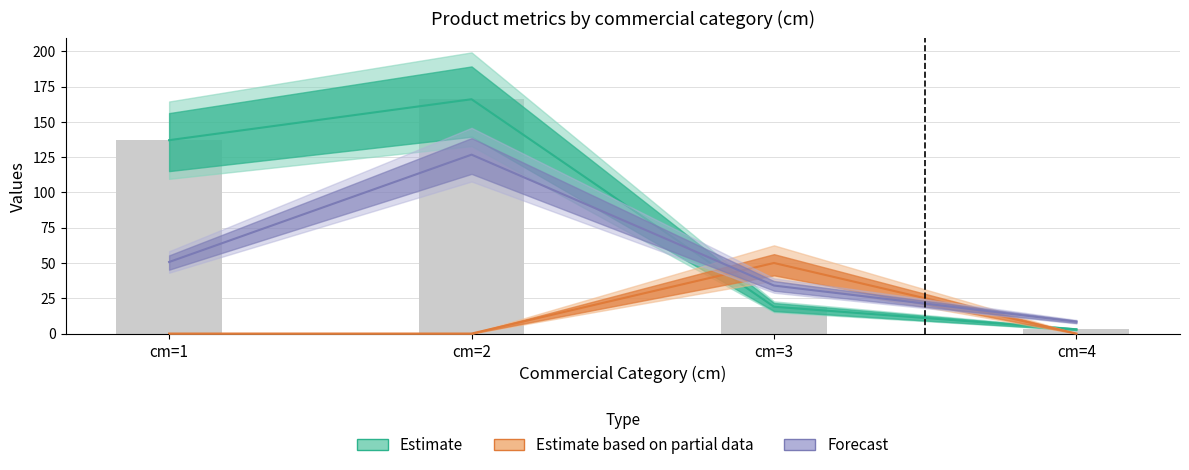

Is it true that produit_nbre equals 280.9 at cm=2?

False